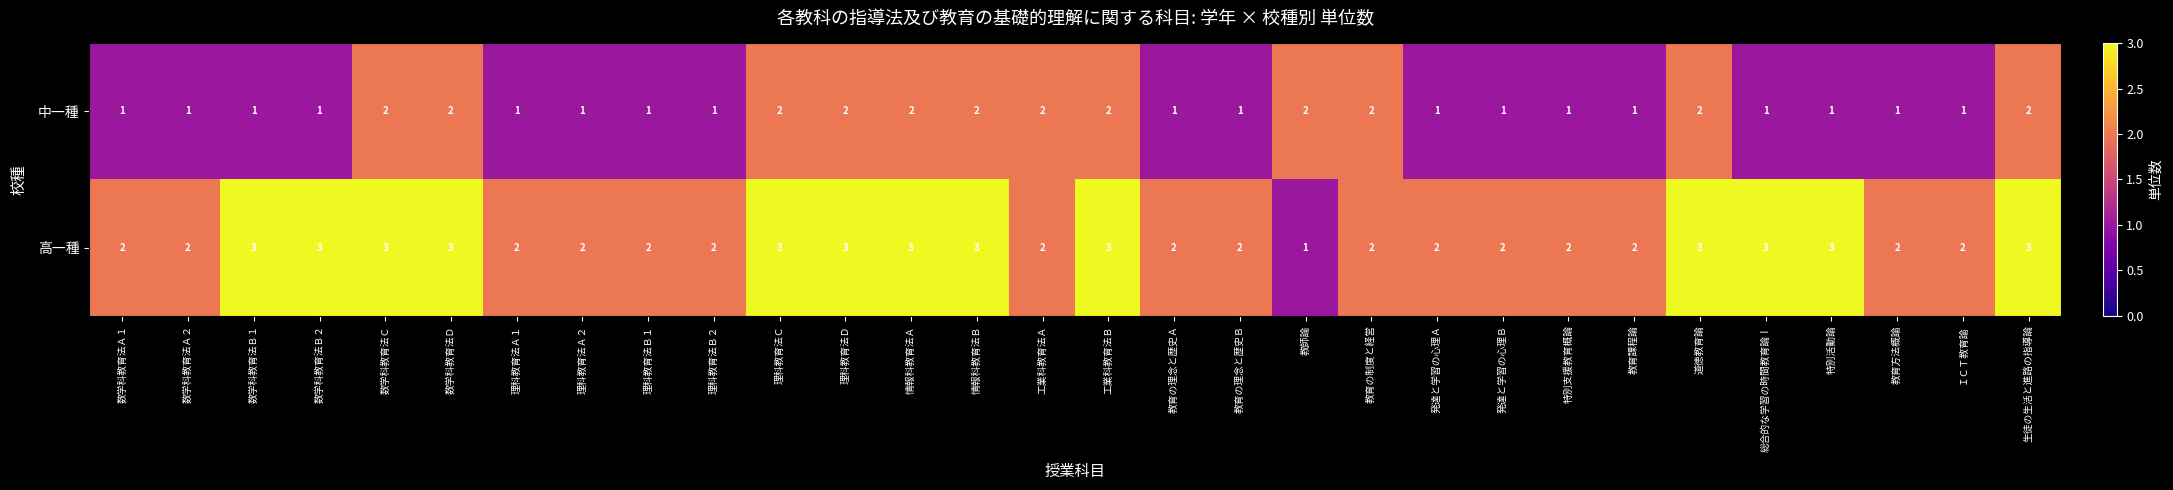

How many data points in 中一種 are above 1?

12